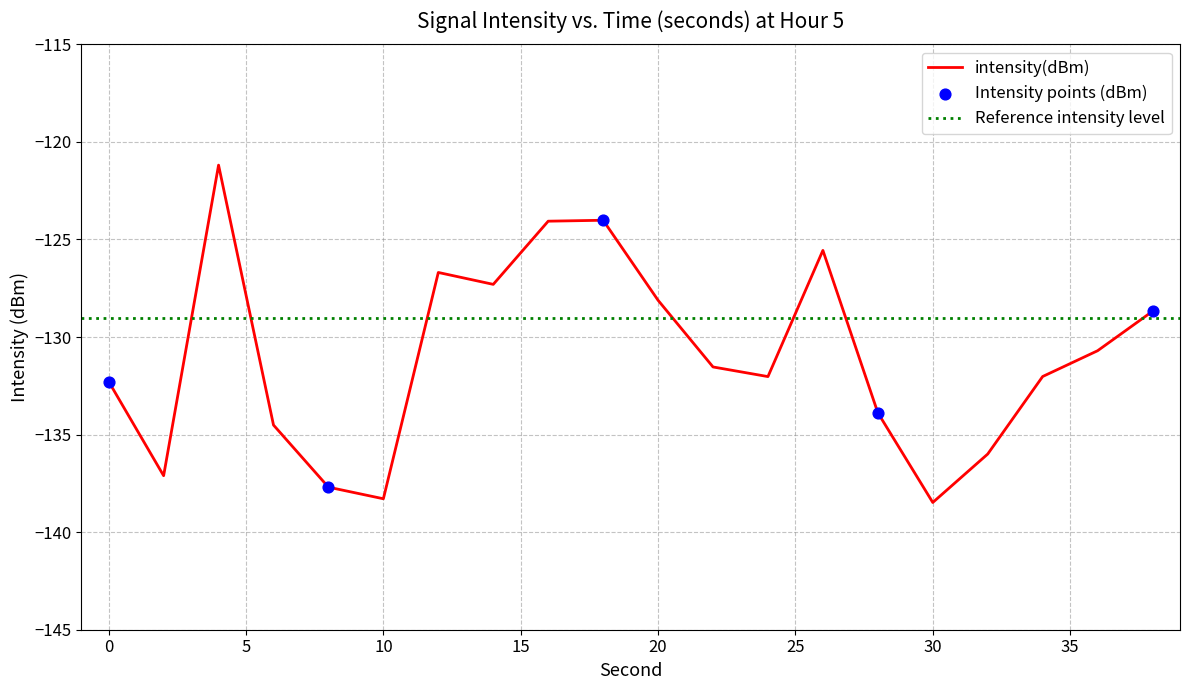

Which has a higher value, 0 or 34?

34